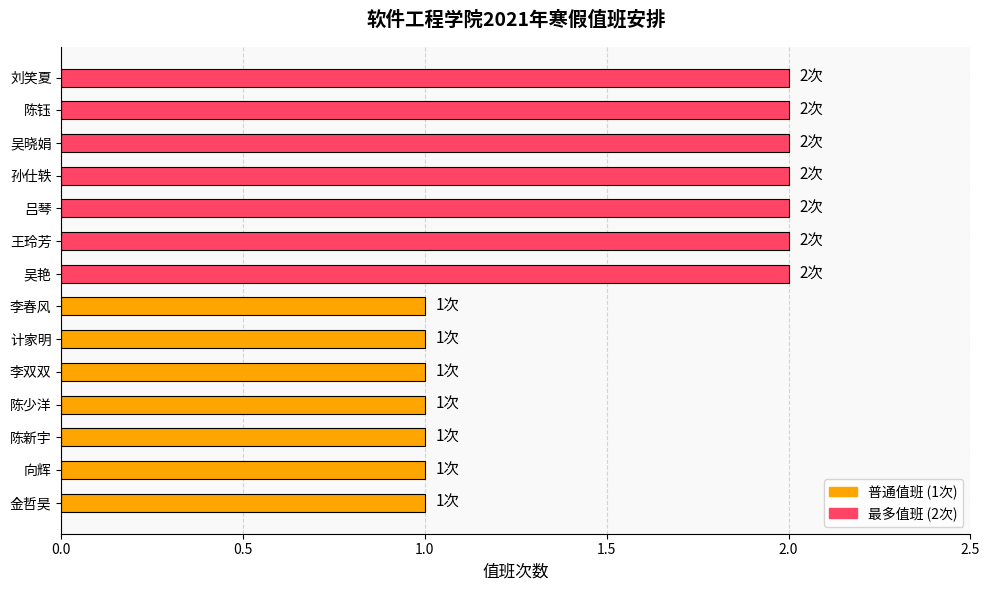

How many data points are less than 2?

7